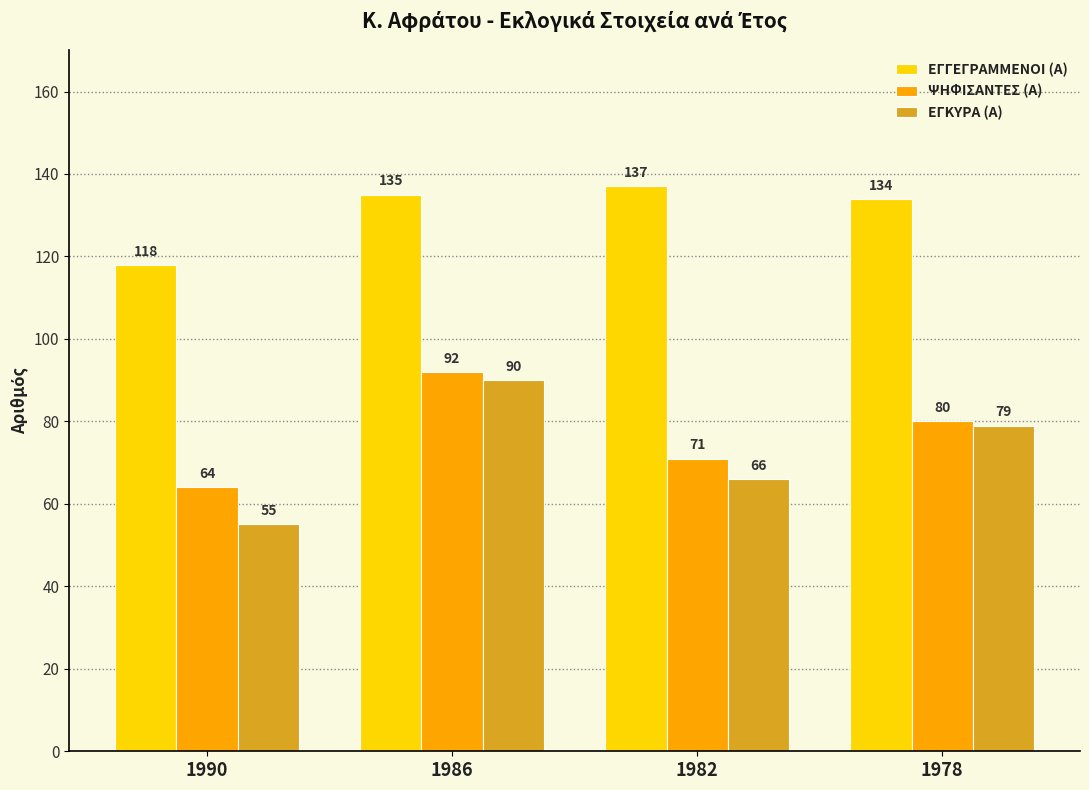

How many bars are there in each group?

3